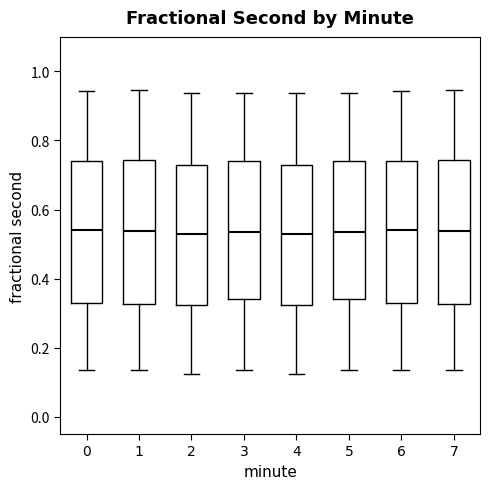

Reading left to right, read every box against the y-axis: the position of its median line, the range the box covers, and the ends of its whiskers. The values are not printed on the chart, so give them approximately, as read against the axis.

0: median 0.54, box 0.32 to 0.74, whiskers 0.14 to 0.94
1: median 0.54, box 0.32 to 0.74, whiskers 0.14 to 0.94
2: median 0.54, box 0.32 to 0.72, whiskers 0.12 to 0.94
3: median 0.54, box 0.34 to 0.74, whiskers 0.14 to 0.94
4: median 0.54, box 0.32 to 0.72, whiskers 0.12 to 0.94
5: median 0.54, box 0.34 to 0.74, whiskers 0.14 to 0.94
6: median 0.54, box 0.32 to 0.74, whiskers 0.14 to 0.94
7: median 0.54, box 0.32 to 0.74, whiskers 0.14 to 0.94